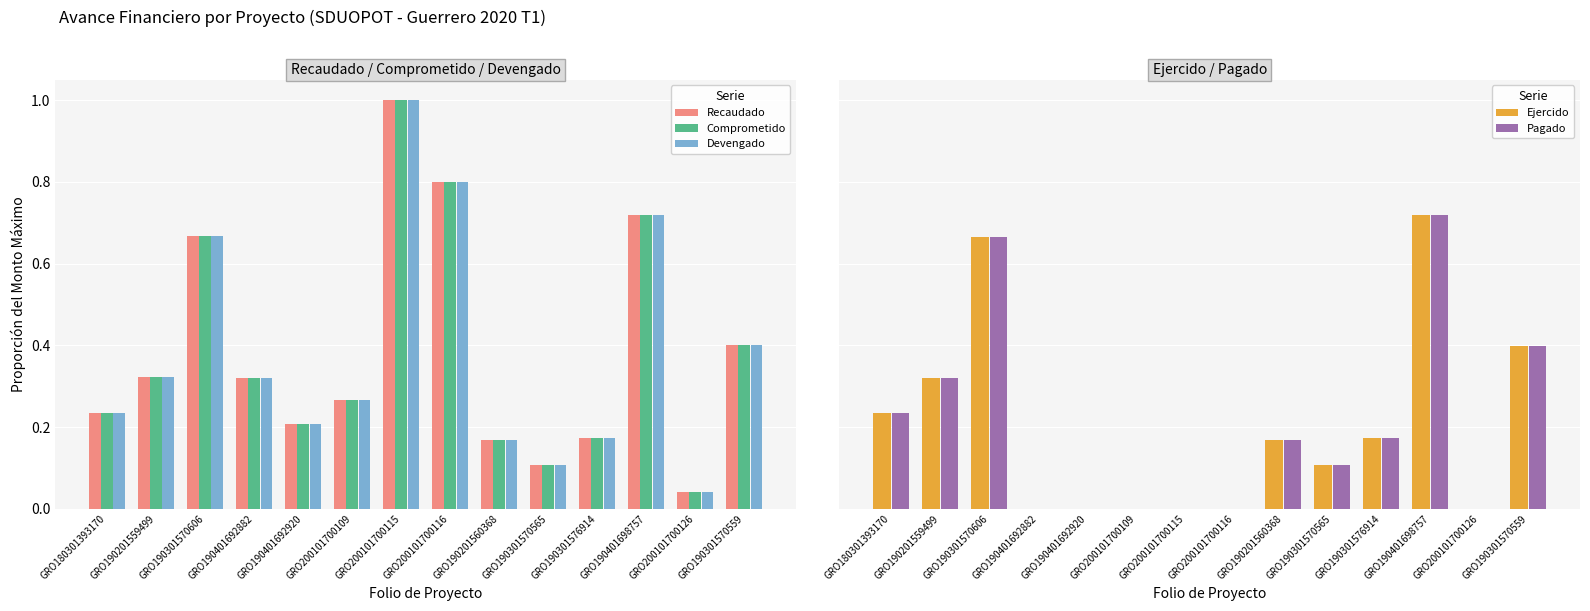

What are all the series names shown in the legend?

Recaudado, Comprometido, Devengado, Ejercido, Pagado